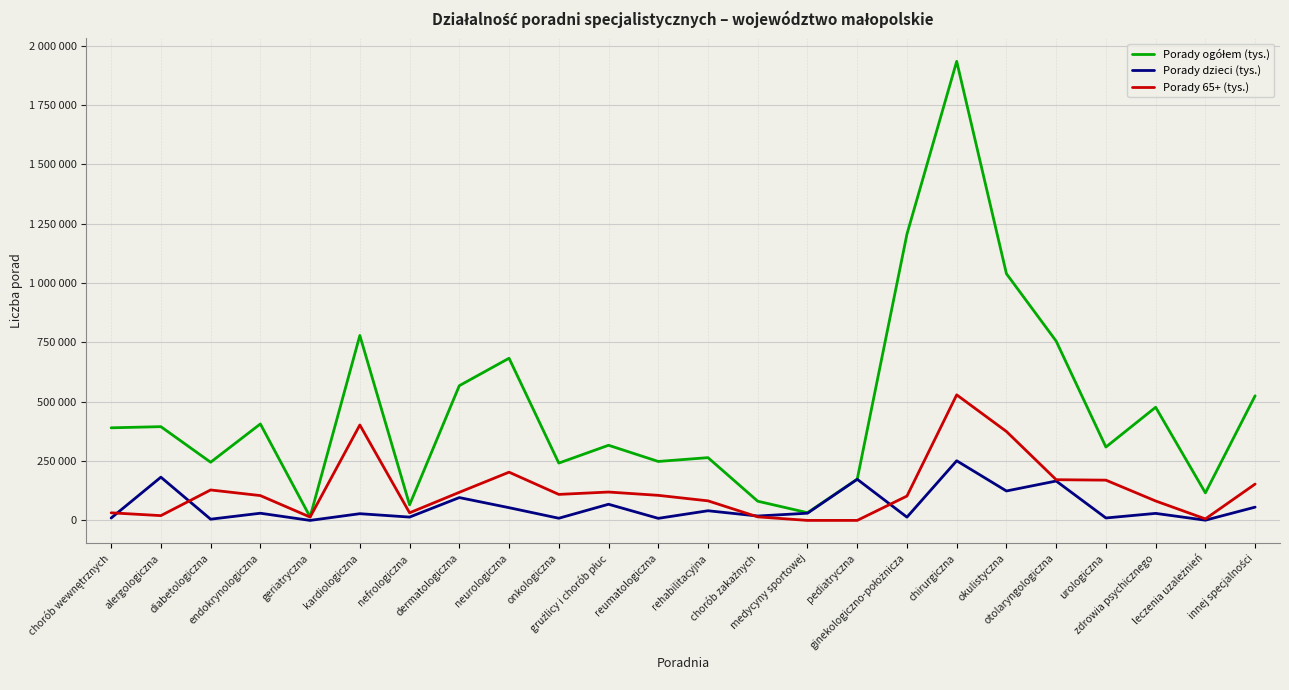

What is the label of the 6th point from the right?

okulistyczna